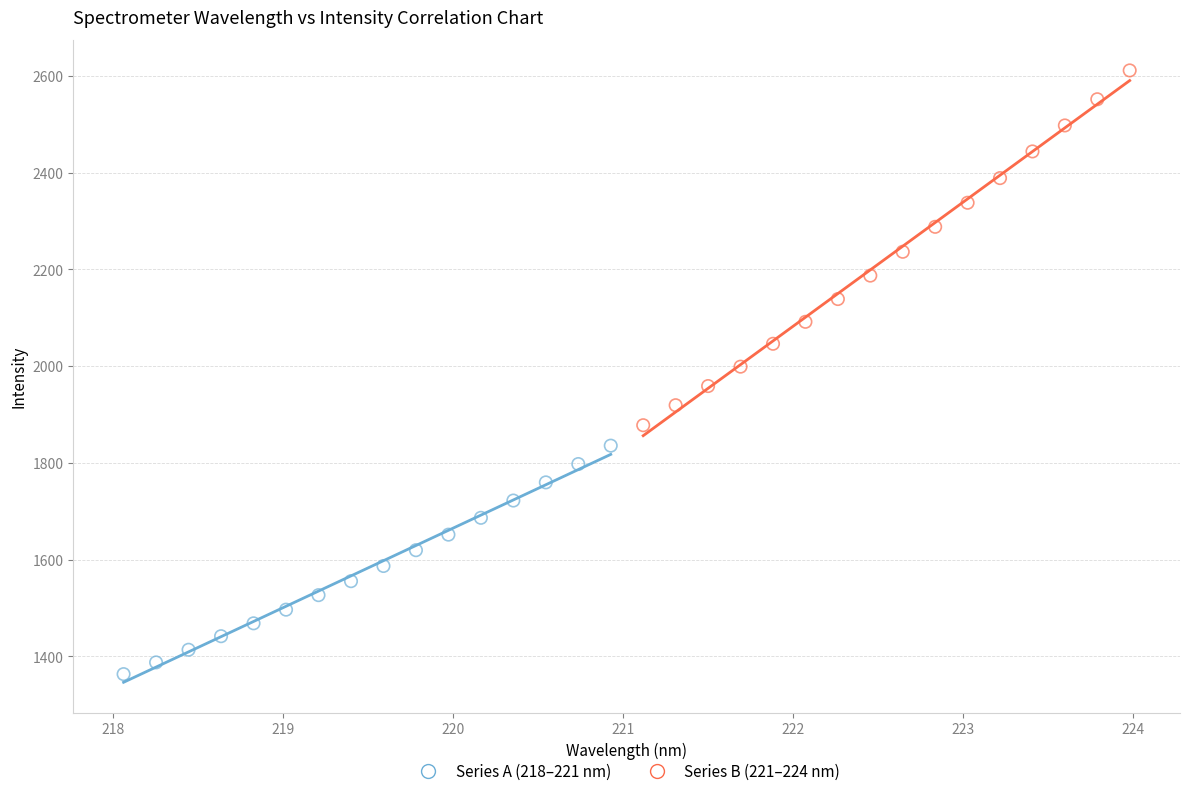

Which series contains the lowest Y value?

Series A (218–221 nm)